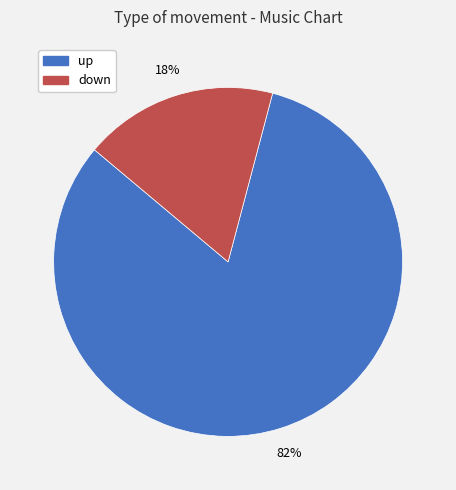

To the nearest percent, what is the difference between the largest and smallest slice percentages?

64%